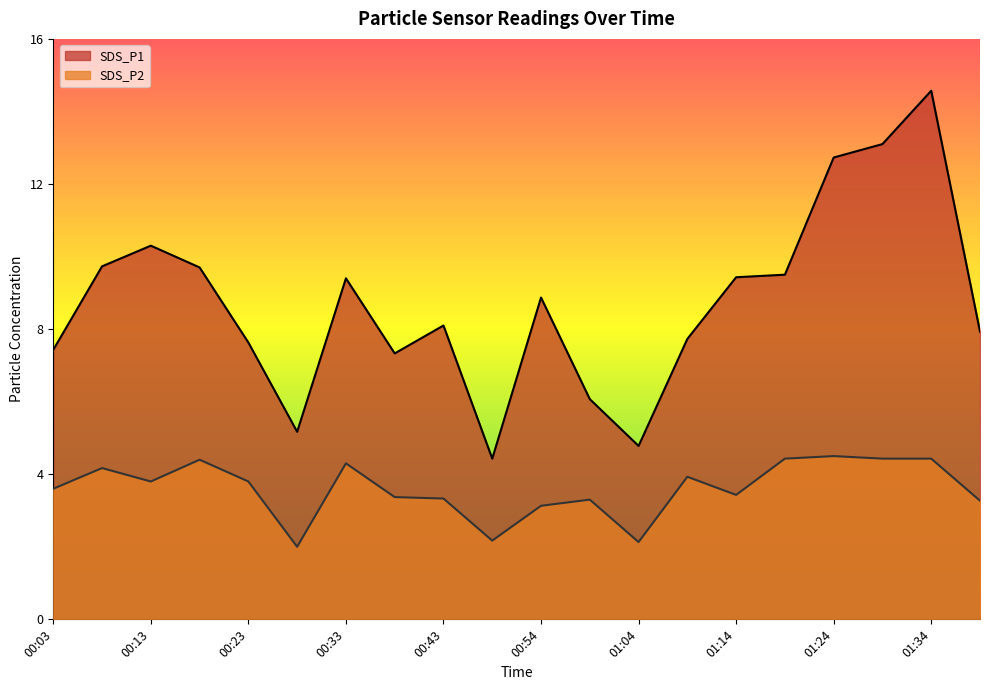

True or false: SDS_P2 has a value of 2.1 at 01:04.

True